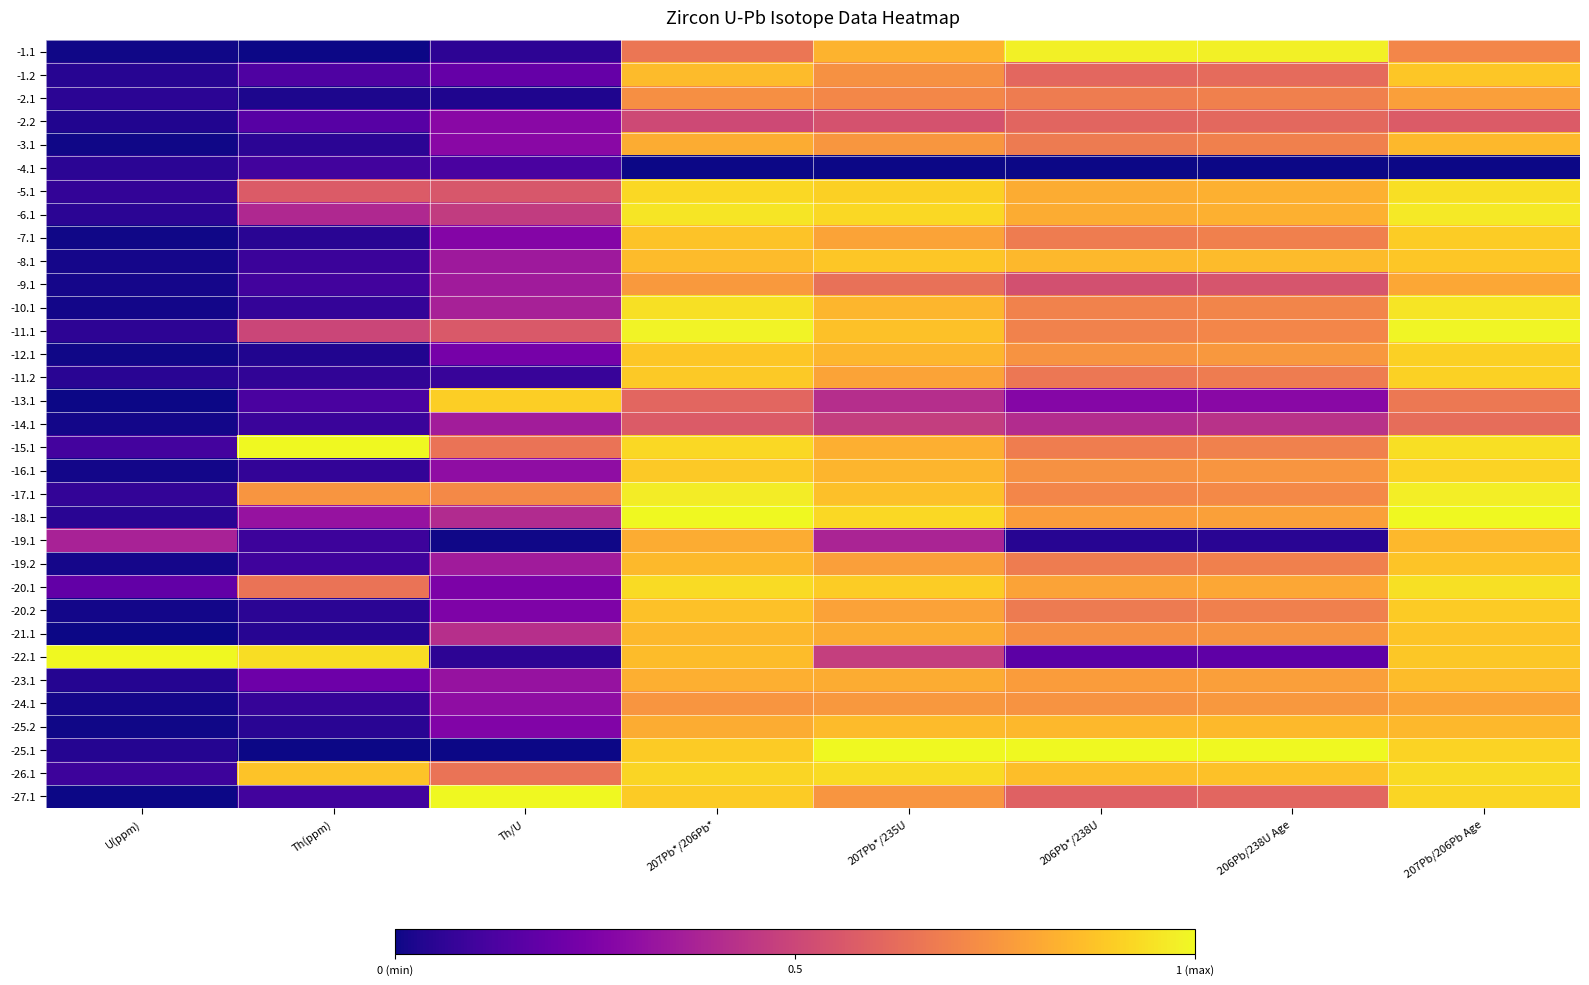

Count the number of categories in the chart.

8